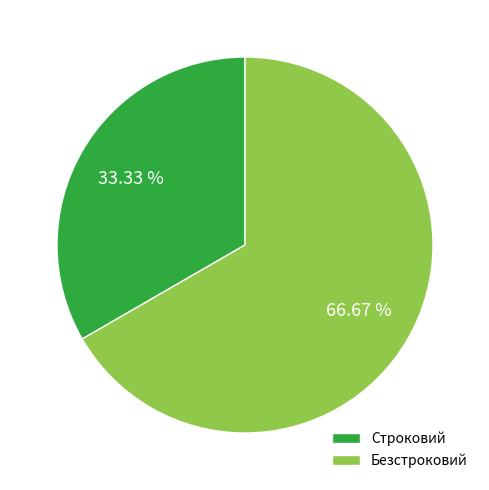

Approximately how many times larger is the value at Строковий compared to Безстроковий?

0.5